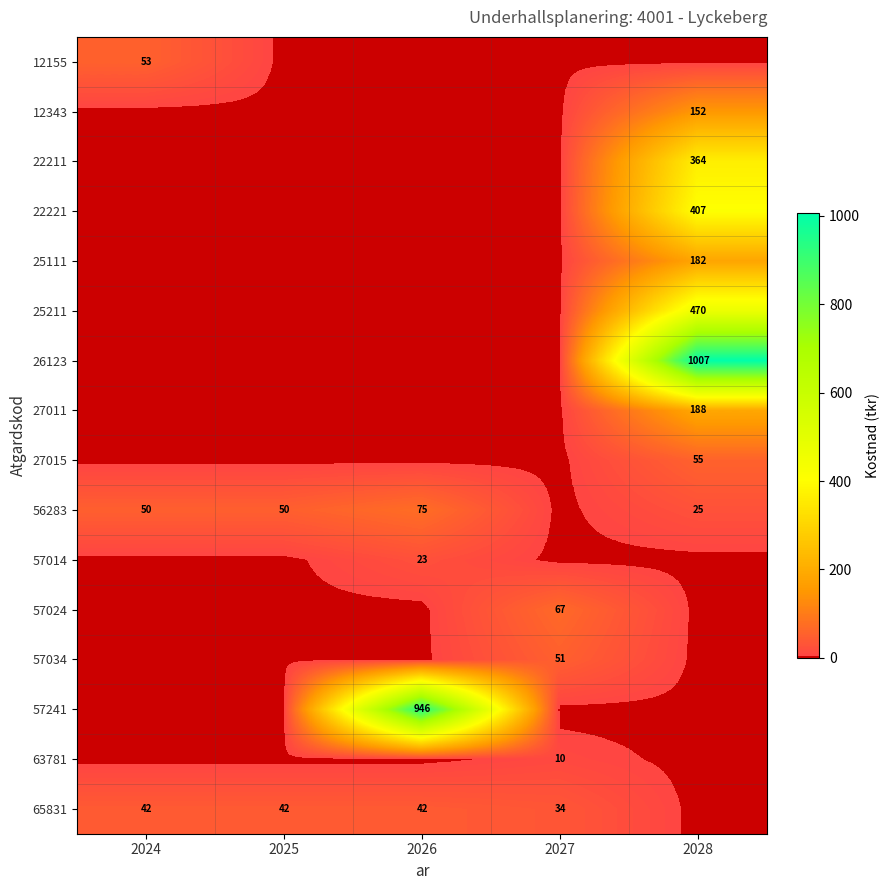

True or false: 57014 has a value of 10 at 2026.

False